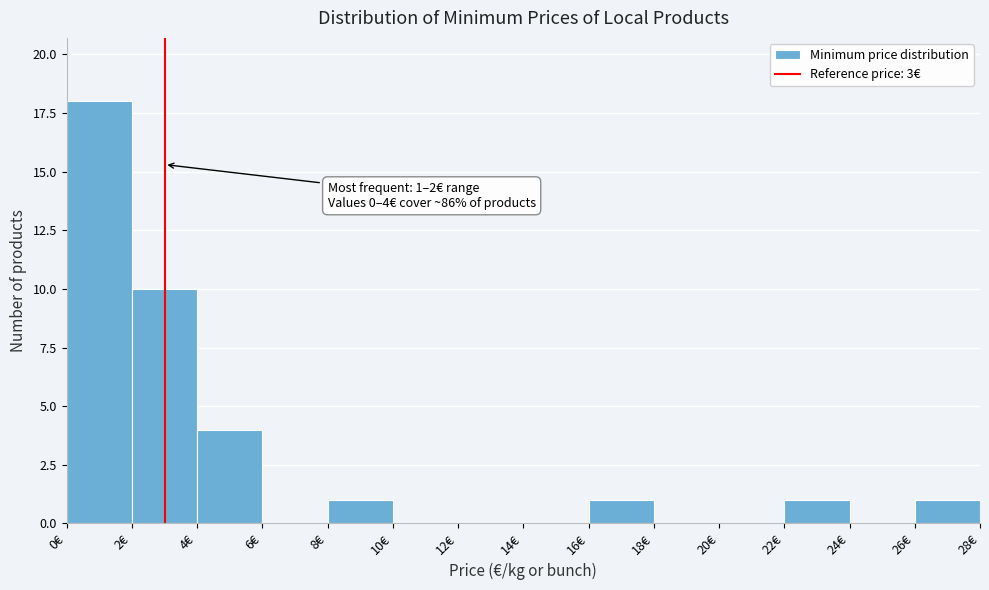

Over which range of the x-axis is the bar tallest?

0 to 2